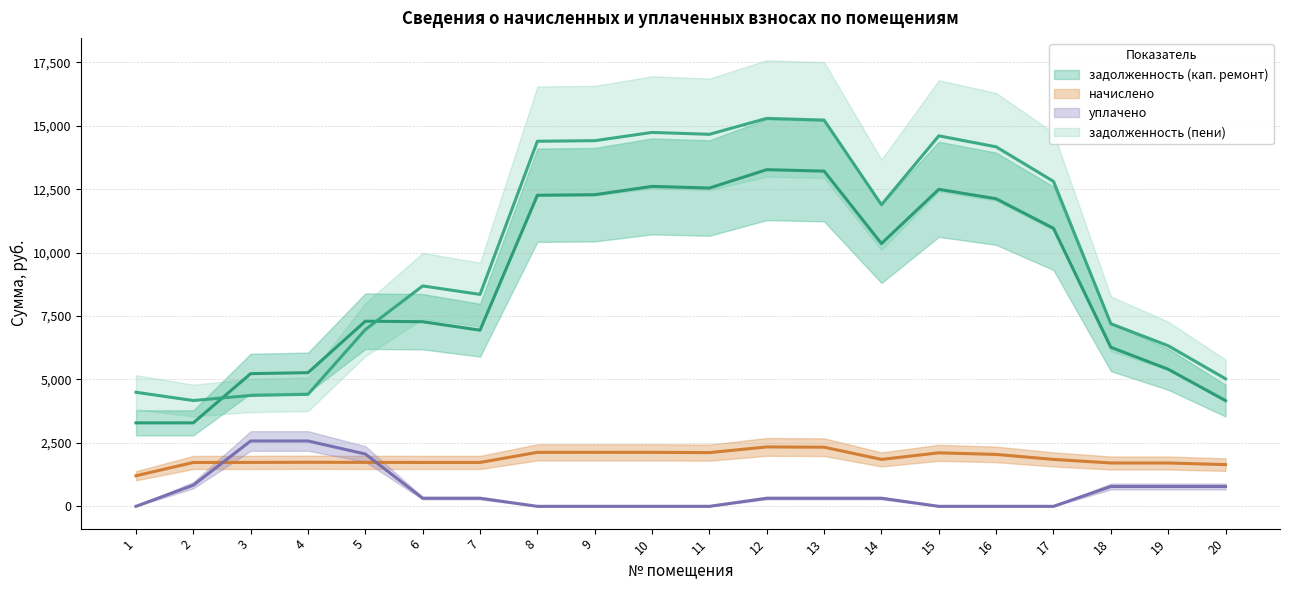

How many data points in задолженность (пени) are less than 10668?

10